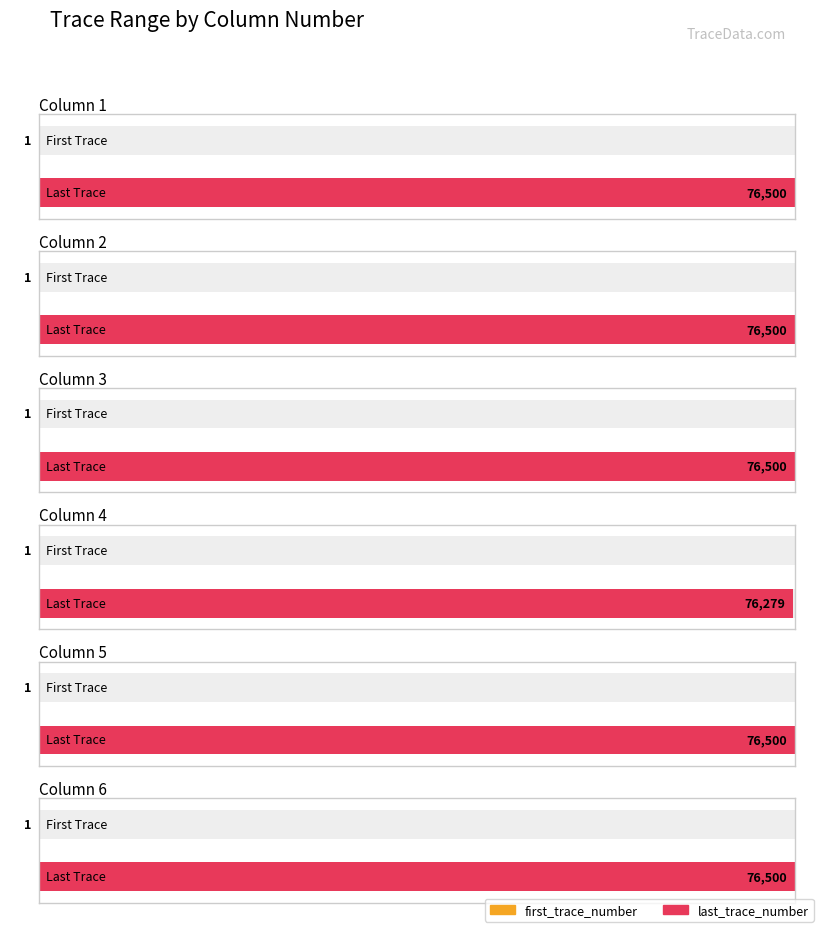

How many groups of bars are there?

6